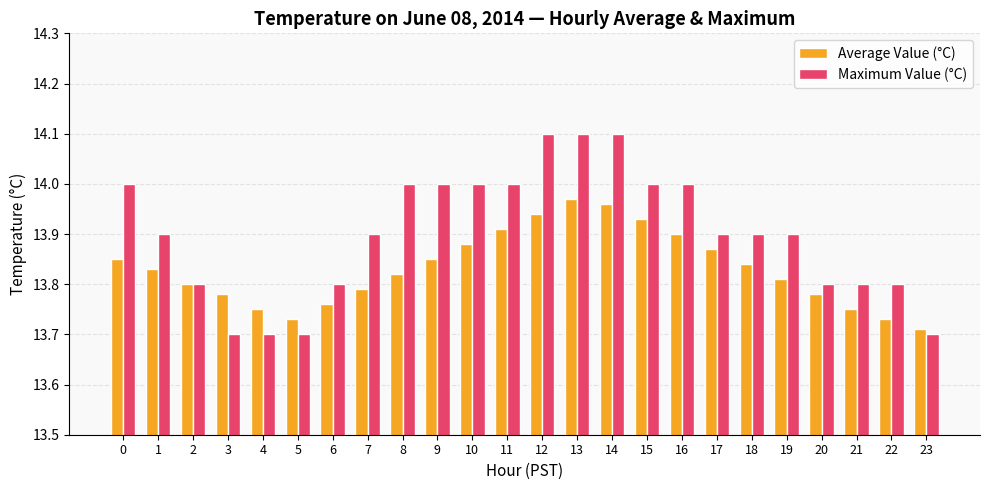

What is the sum of the Maximum Value (°C) values at 0 and 15?

28.0